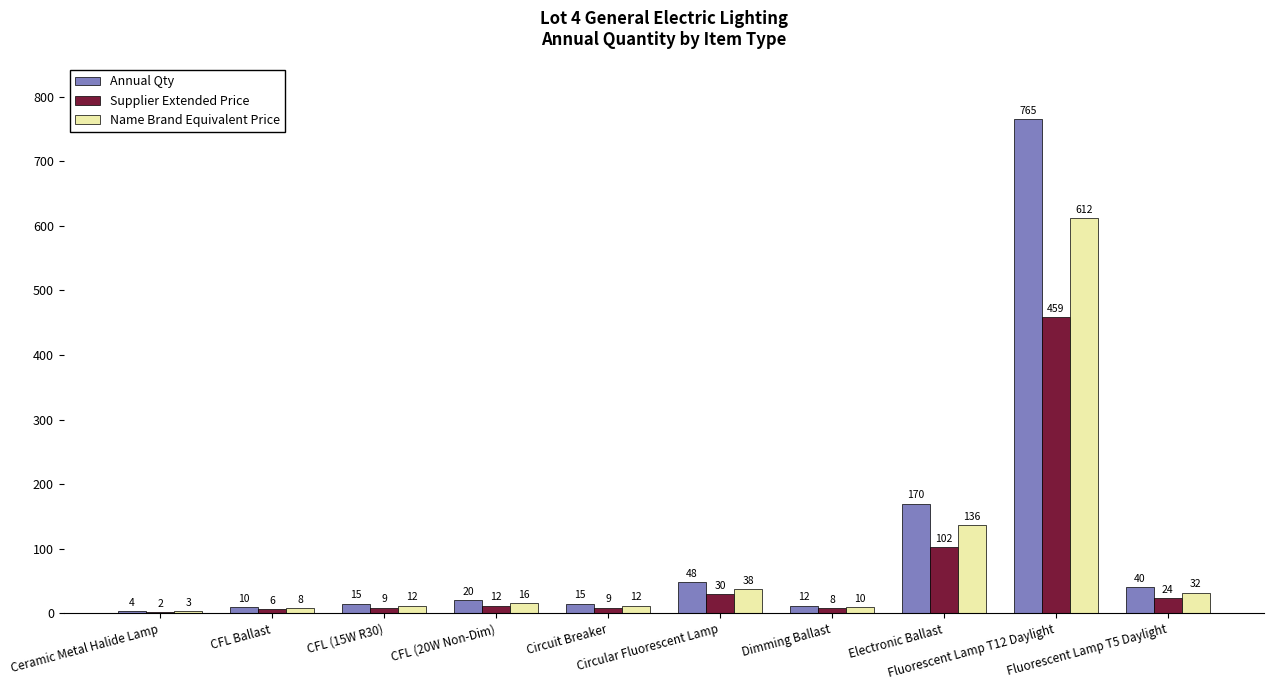

The Supplier Extended Price series shows 8 at Dimming Ballast. True or false?

True